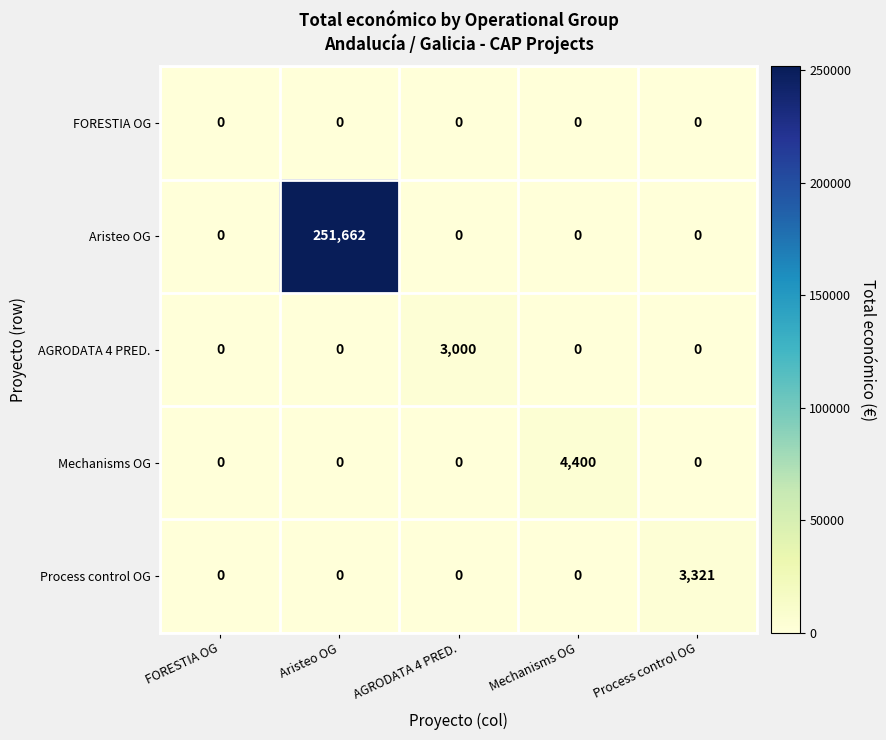

What is the sum of the Mechanisms OG values at FORESTIA OG and Mechanisms OG?

4400